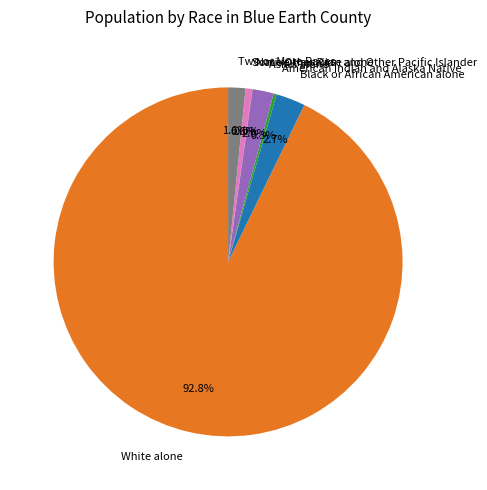

Which slice represents more than half of the pie?

White alone